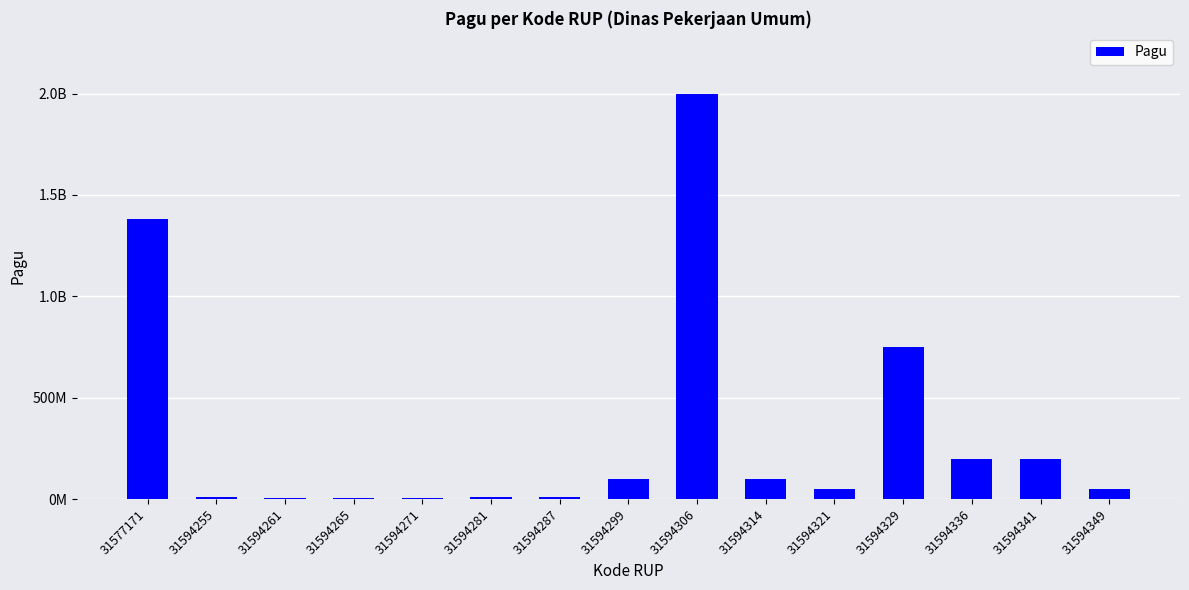

At which label does the data first exceed 50000000?

31577171